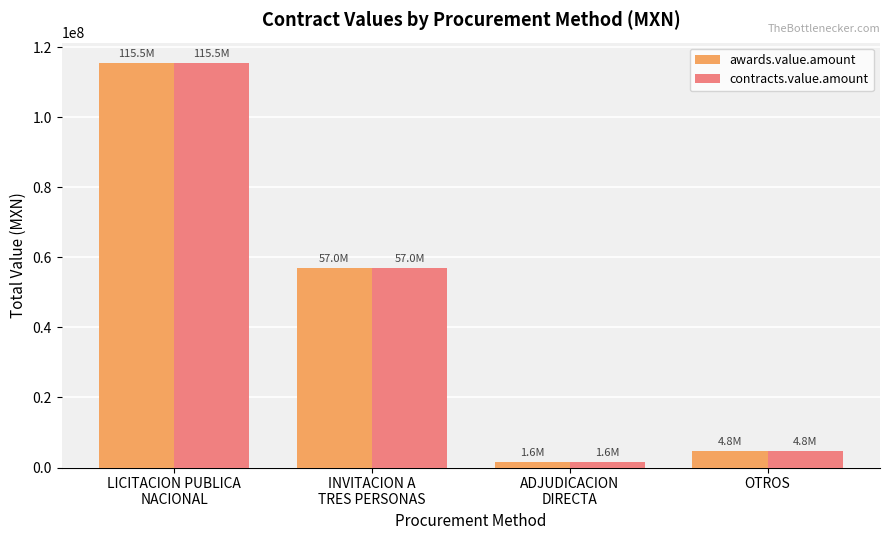

Is the value of contracts.value.amount at INVITACION A
TRES PERSONAS greater than the value of awards.value.amount at OTROS?

Yes